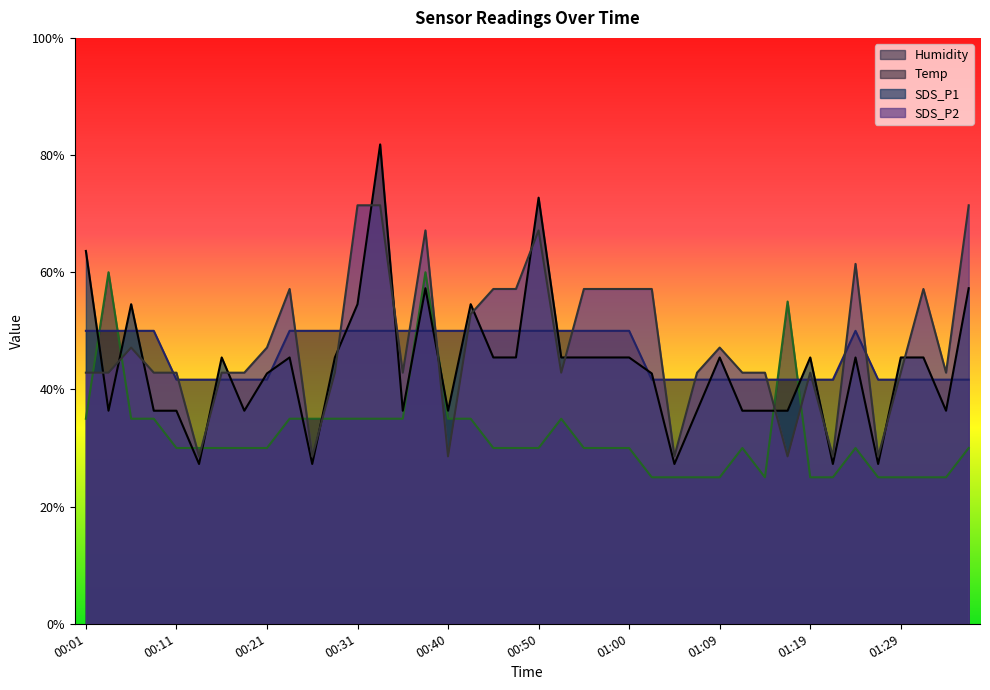

At which label is Temp closest to 45?

00:11